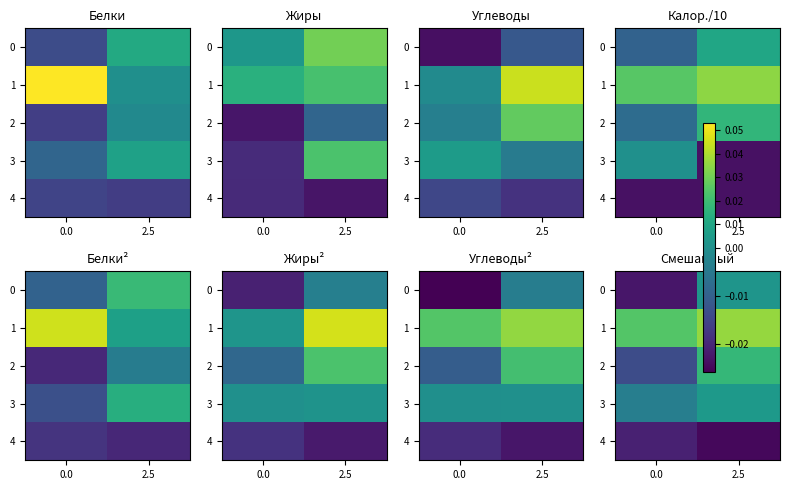

How many series are shown in this chart?

5